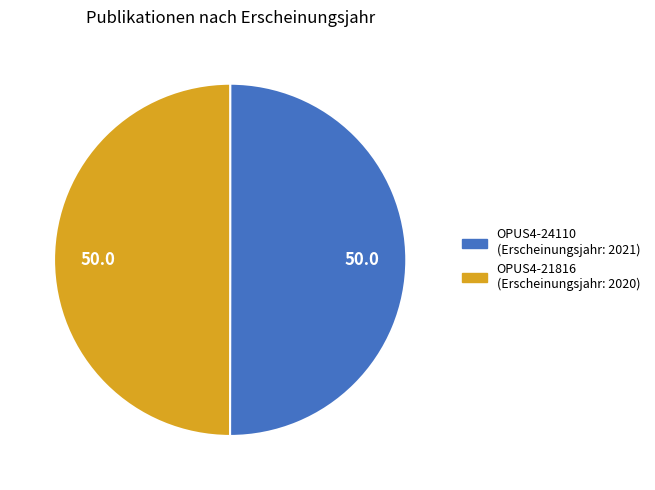

Is it true that OPUS4-24110 is 44% of the pie?

False